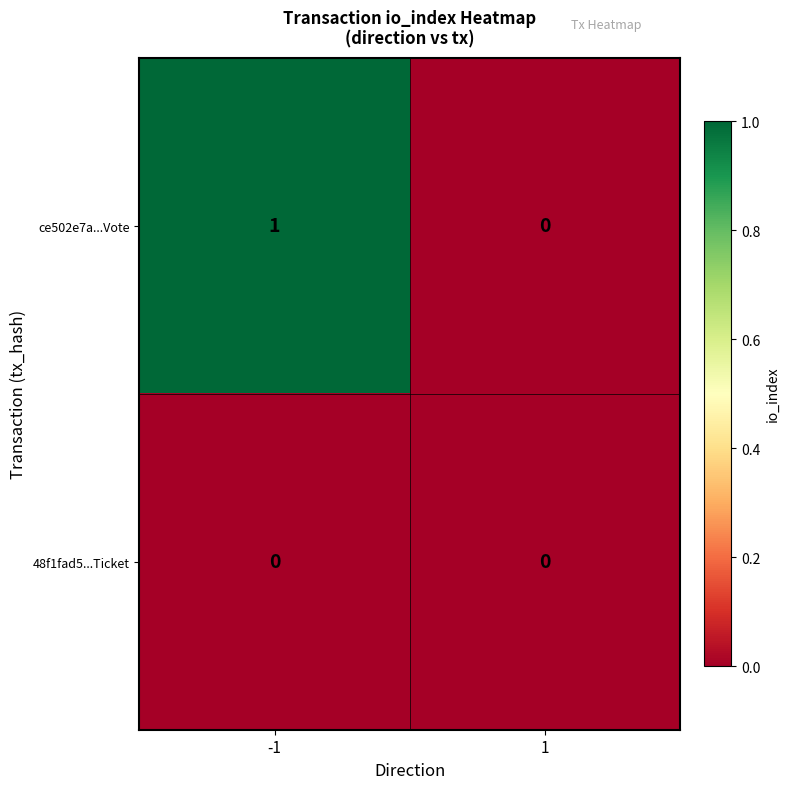

Which series has the widest spread of values?

ce502e7a...Vote